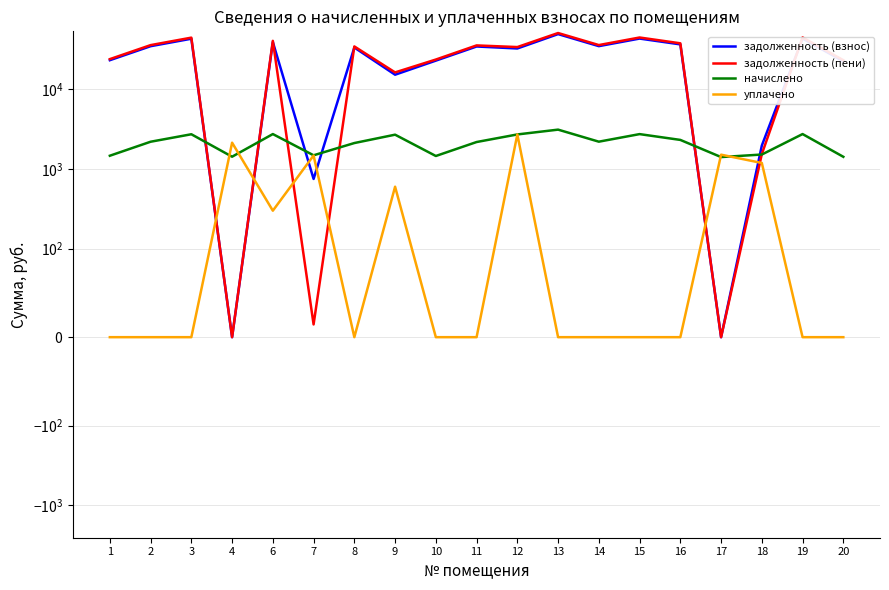

Reading right to left, what are all the values shown in this chart?

задолженность (взнос): 22557.2	43524.3	1971.4	0.0	36751.2	43465.2	34925.3	49472.6	32646.9	34572.1	22975.5	15291.4	33570.7	750.4	39324.3	0.0	43288.6	34866.5	23264.0
задолженность (пени): 23269.6	44898.8	1540.3	0.0	37911.8	44837.9	36028.3	51035.0	34006.6	35663.9	23704.7	16341.8	34630.9	14.4	40698.8	0.0	44655.7	35967.6	23998.7
начислено: 1424.8	2749.1	1521.5	1413.6	2321.3	2745.4	2206.0	3124.8	2719.3	2183.6	1458.2	2700.7	2120.4	1488.0	2749.1	1428.5	2734.2	2202.2	1469.4
уплачено: 0.0	0.0	1191.8	1515.0	0.0	0.0	0.0	0.0	2720.0	0.0	0.0	600.0	0.0	1480.0	300.0	2142.7	0.0	0.0	0.0